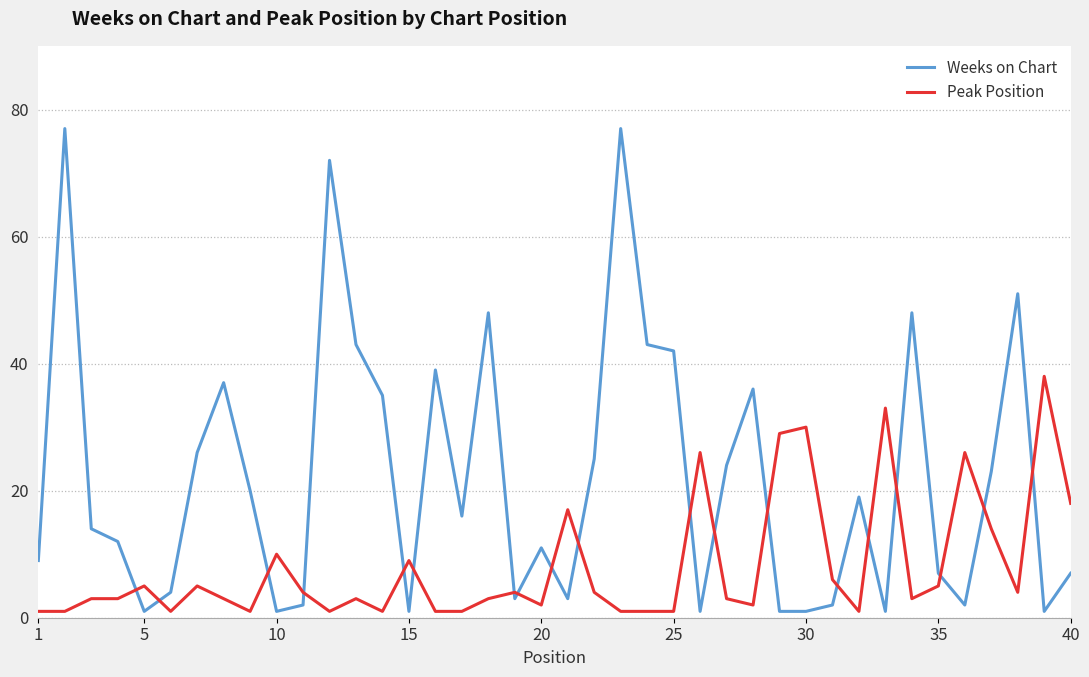

After their last crossing, which series has the higher values: Weeks on Chart or Peak Position?

Peak Position